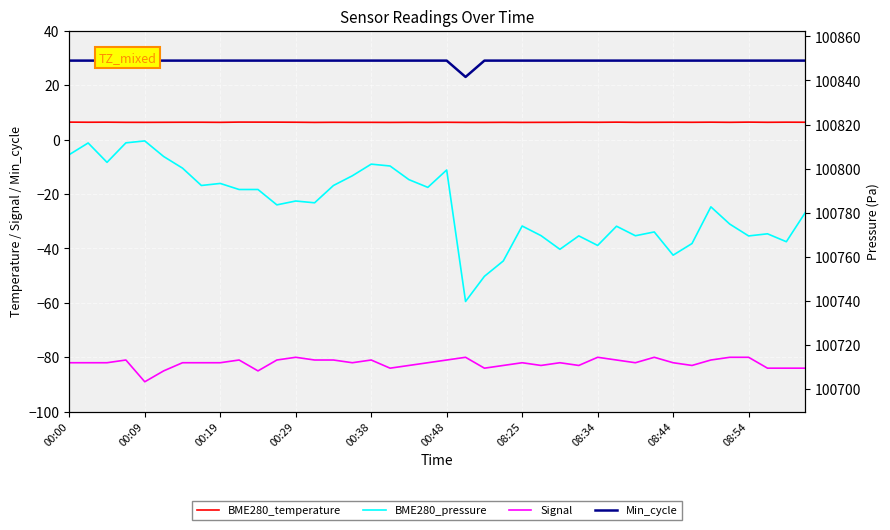

What is the total value across all series at 31?

100726.6